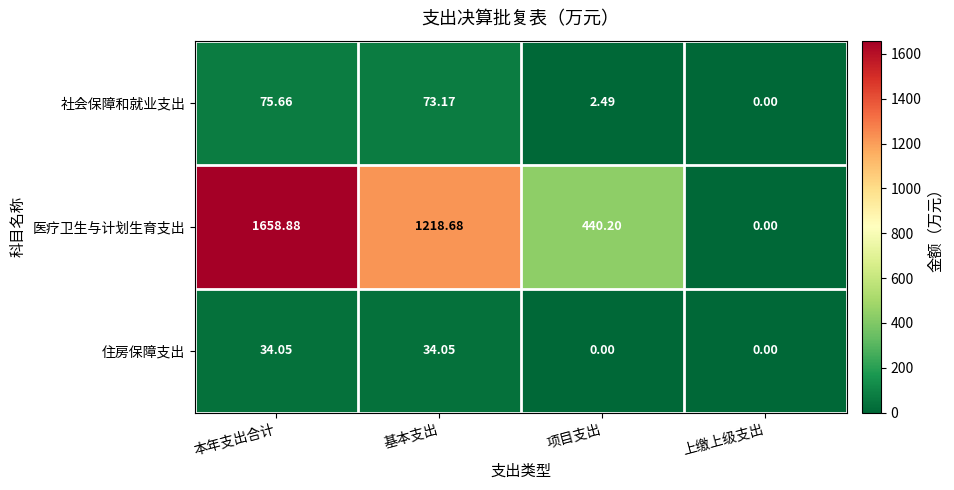

Is the value of 医疗卫生与计划生育支出 at 本年支出合计 greater than the value of 住房保障支出 at 上缴上级支出?

Yes